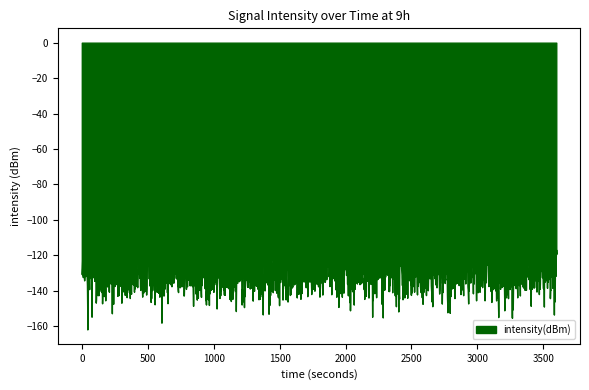

What is the minimum value shown in the chart?

-161.9